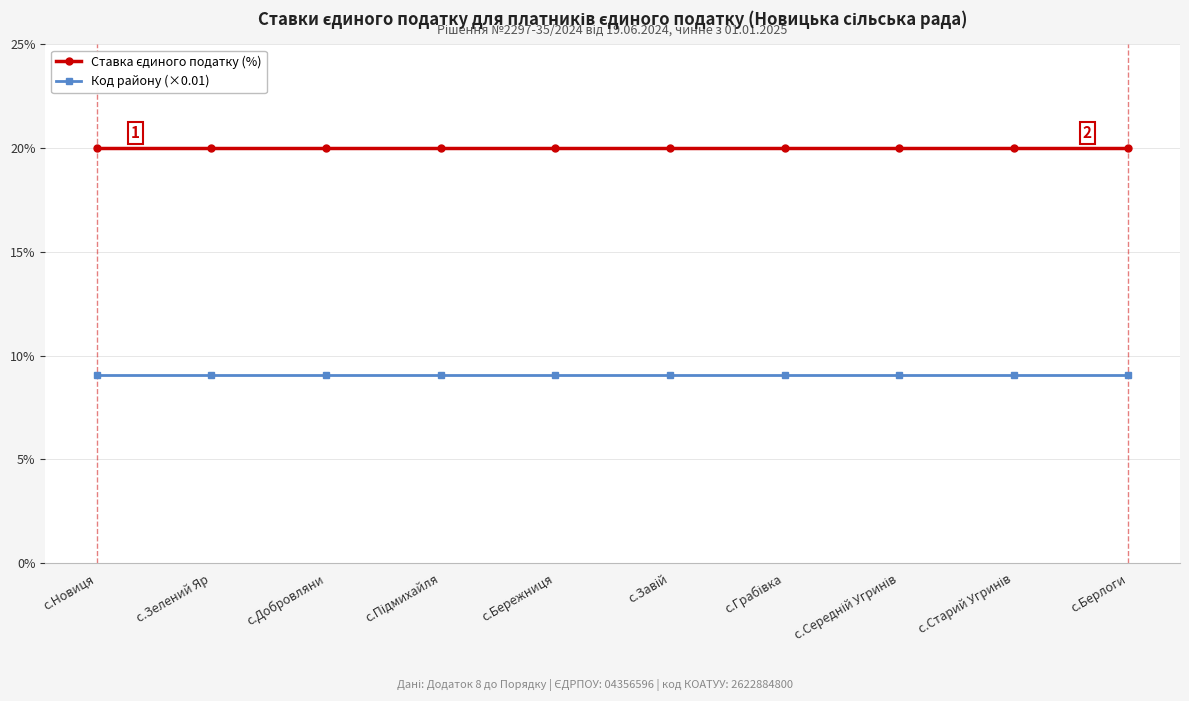

What is the sum of all Код району (×0.01) values?

90.6